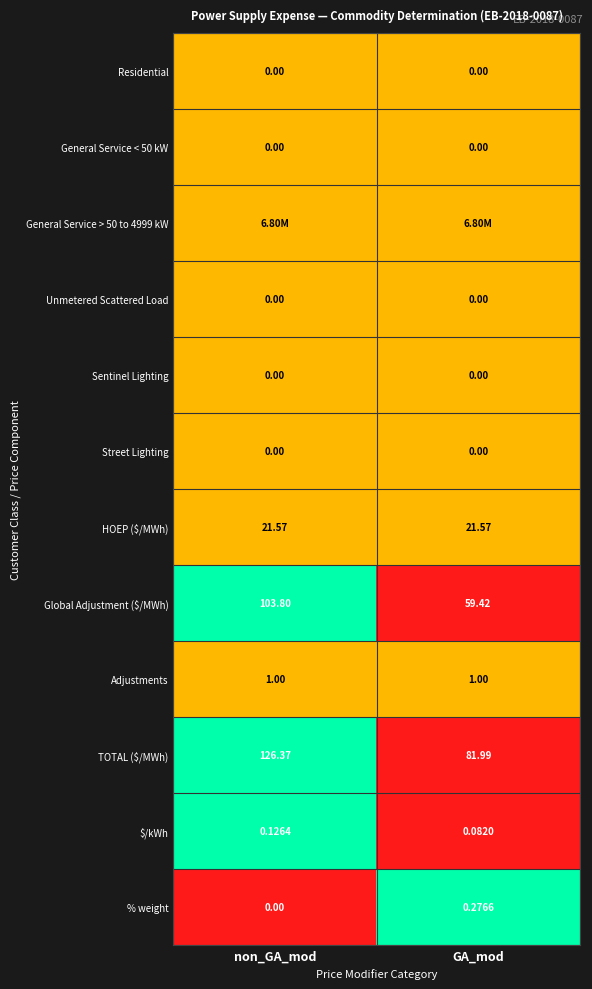

Which category has the highest value in the Global Adjustment ($/MWh) series?

non_GA_mod